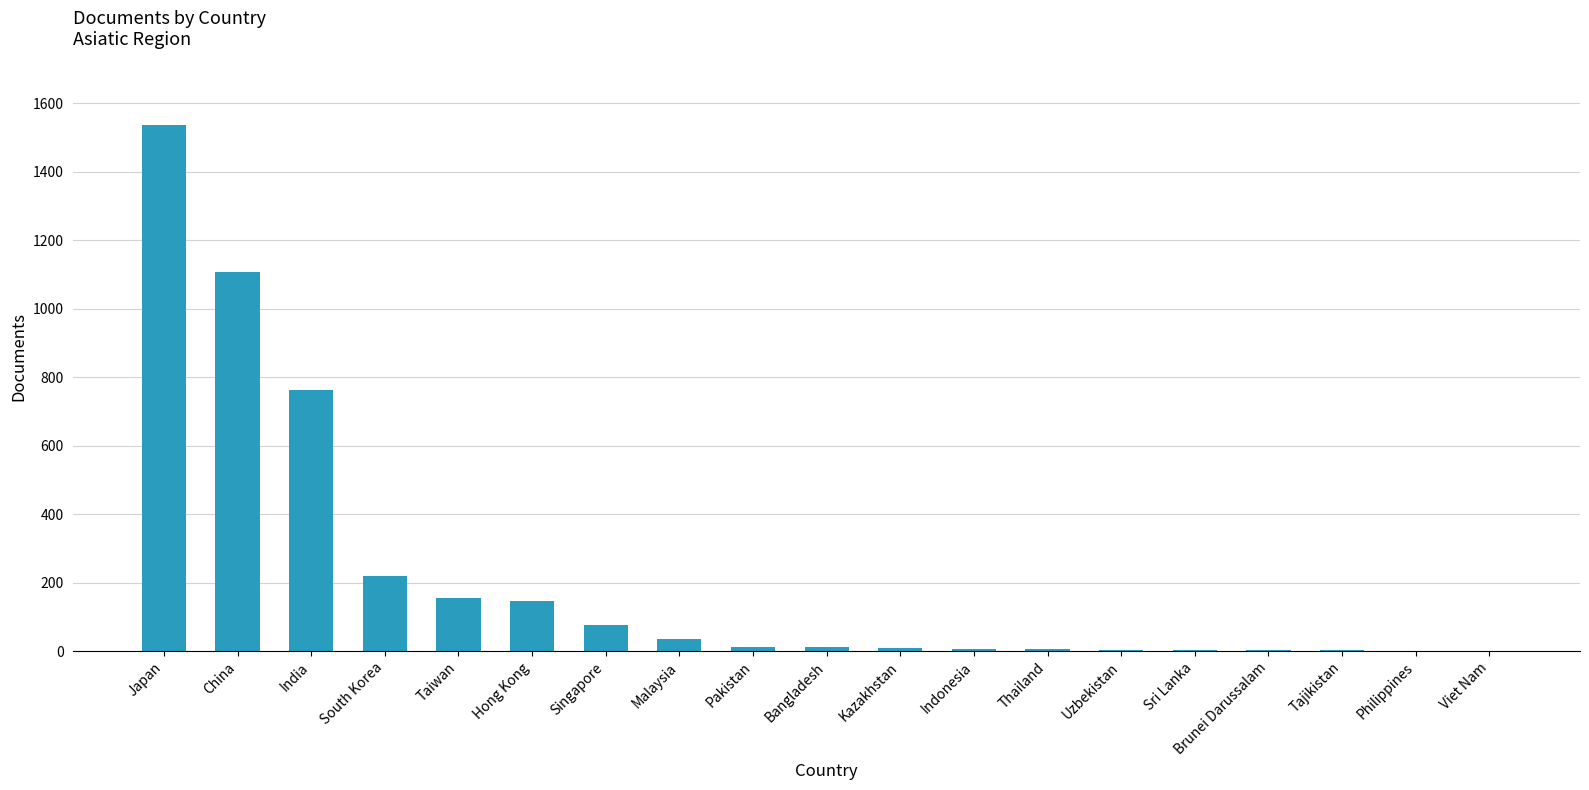

How many series are shown in this chart?

1